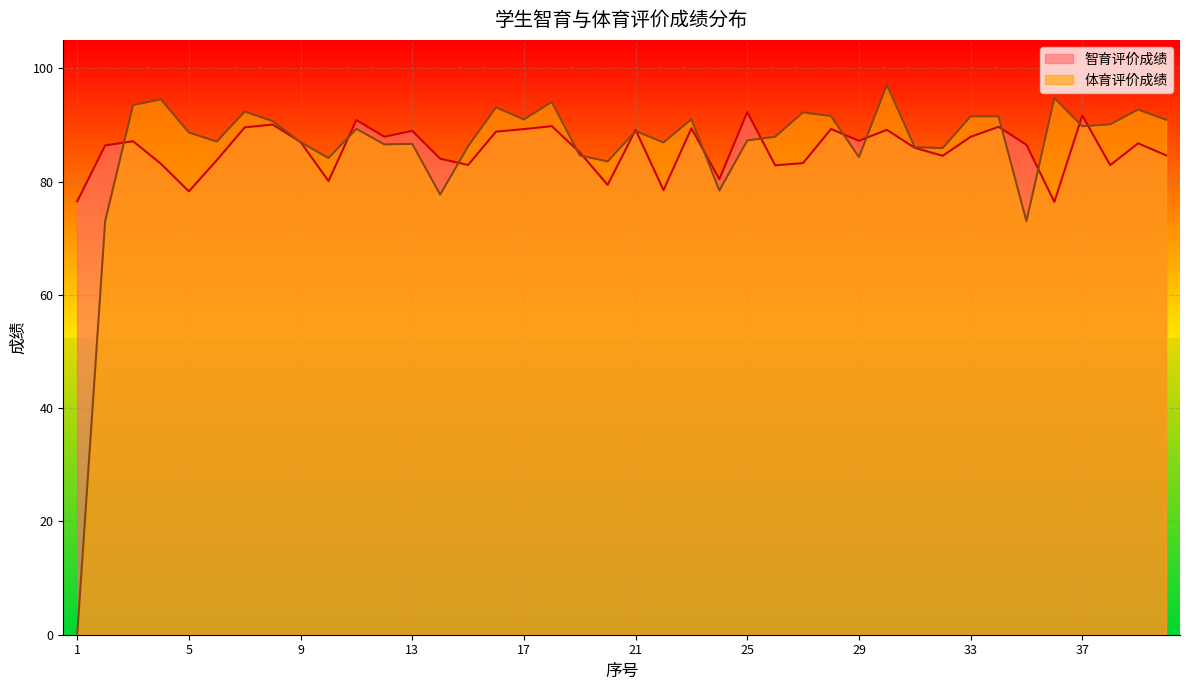

At how many categories does at least one series exceed 24?

40